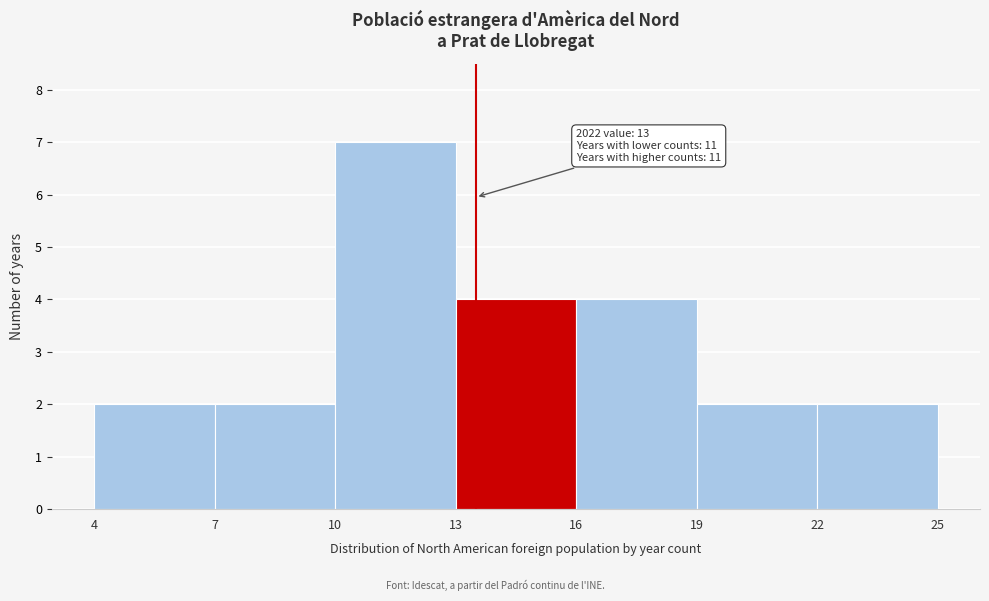

Which range on the x-axis has the tallest bar?

10 to 13